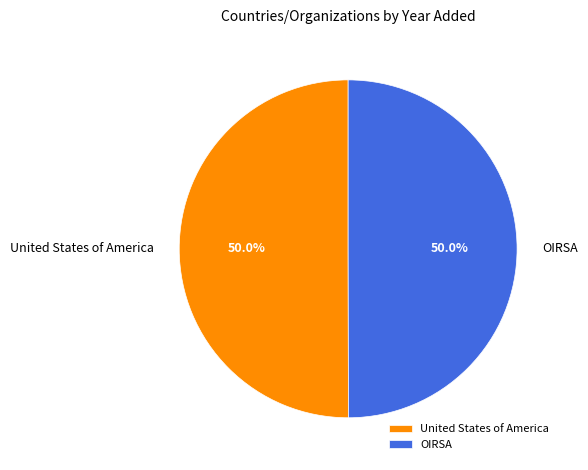

What percentage do OIRSA and United States of America together represent?

100.0%